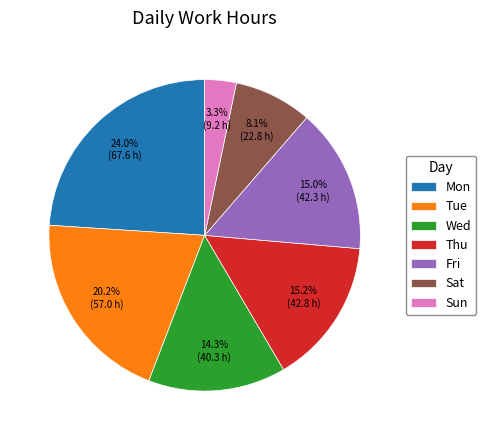

Combined, what portion of the pie is Fri and Wed?

29.3%